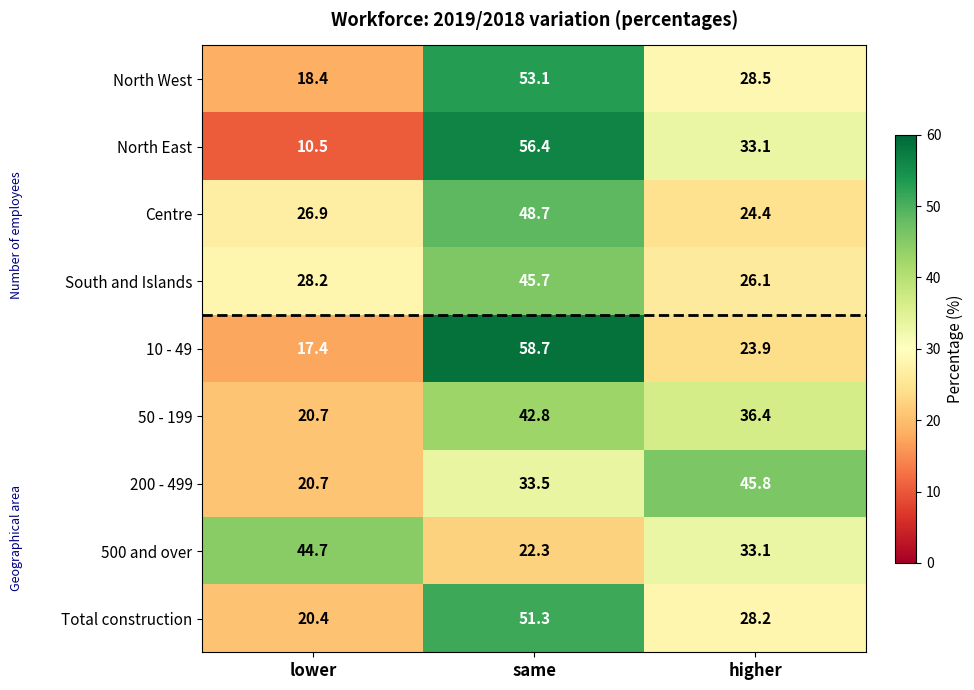

Rank the categories by 10 - 49 value from highest to lowest.

same, higher, lower